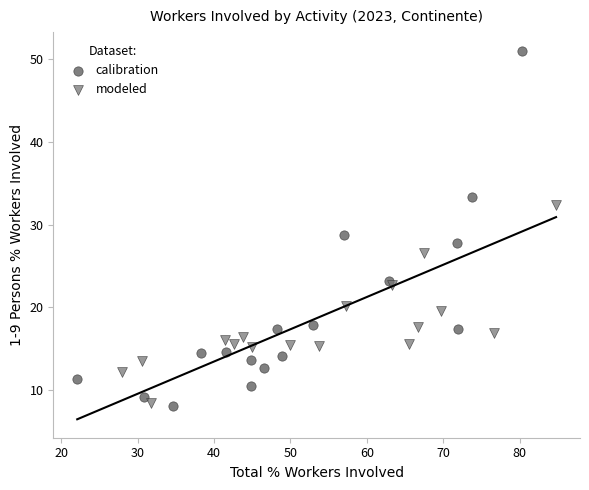

Which series has the widest spread of Y values?

calibration